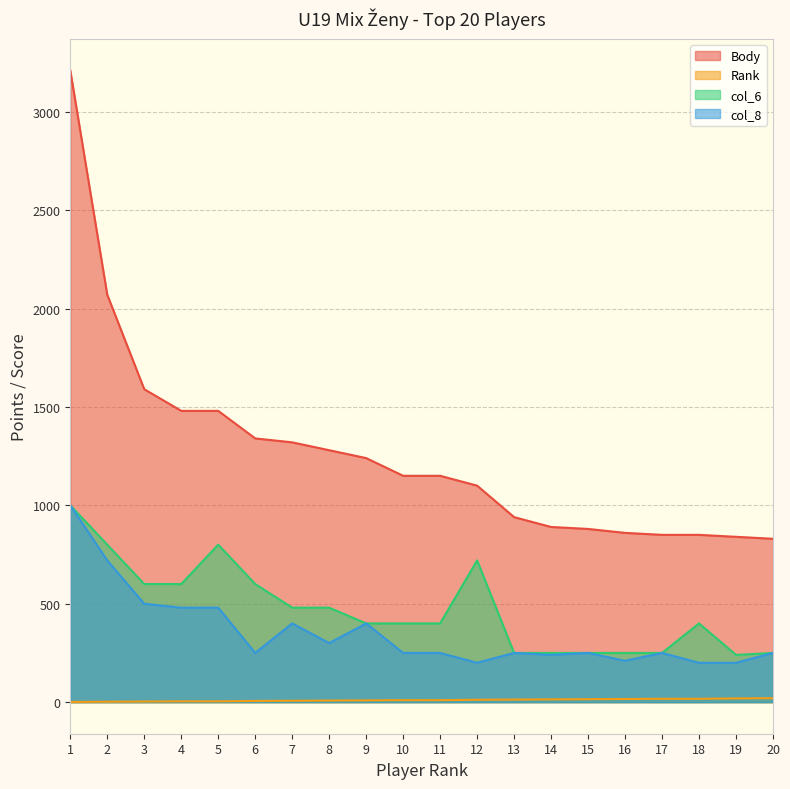

At which label is col_6 closest to 620?

3